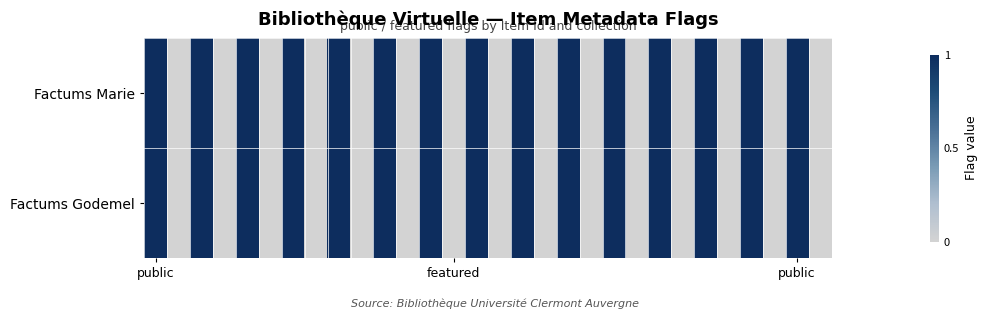

Reading left to right, extract all data points from this chart.

Factums Marie: 1	0	1	0	1	0	1	0	1	0	1	0	1	0	1	0	1	0	1	0	1	0	1	0	1	0	1	0	1	0
Factums Godemel: 1	0	1	0	1	0	1	0	1	0	1	0	1	0	1	0	1	0	1	0	1	0	1	0	1	0	1	0	1	0